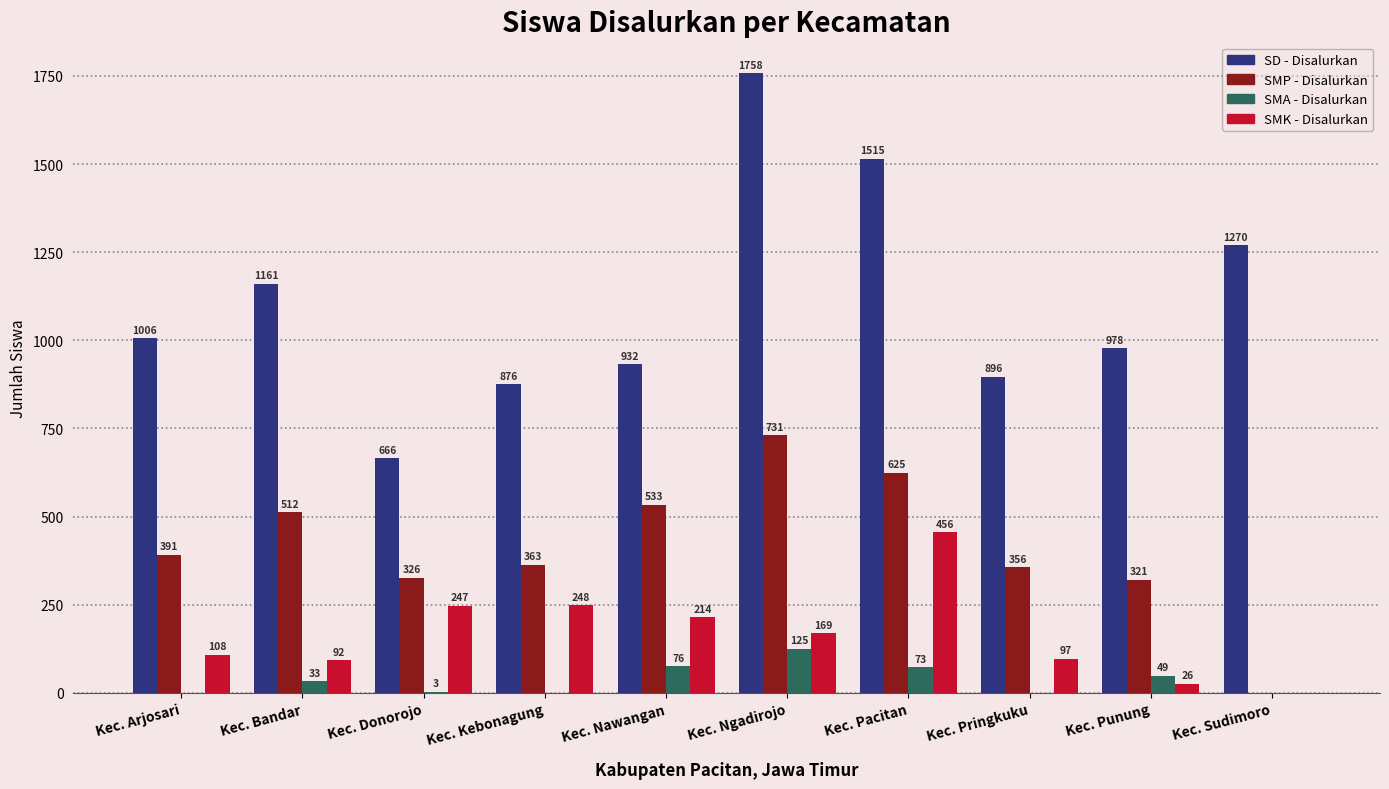

Read the SMK - Disalurkan value at Kec. Punung, to the nearest 5.

25